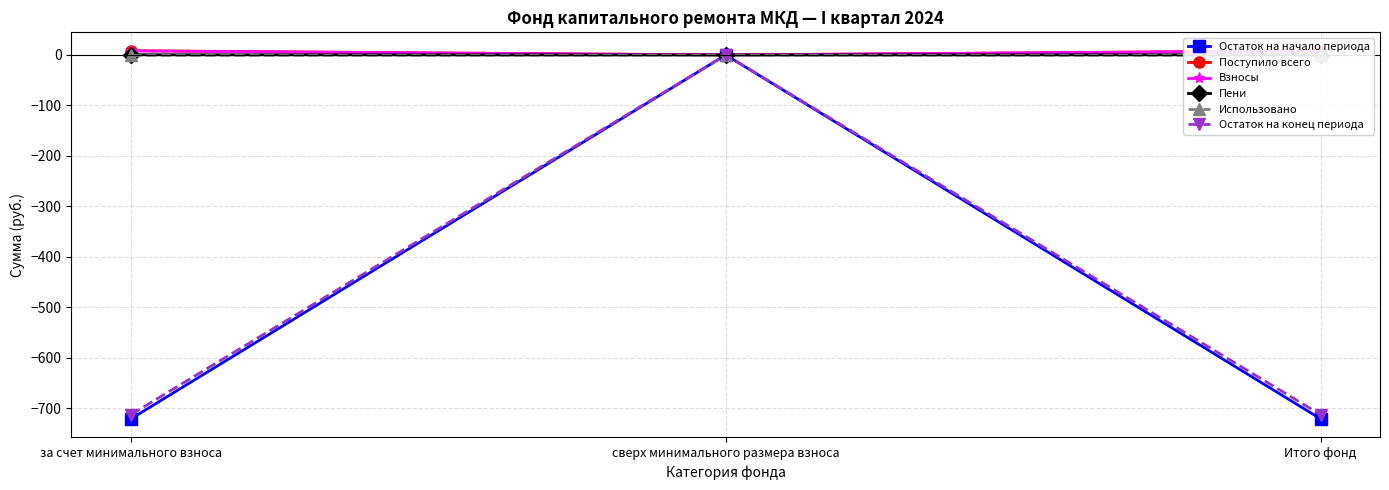

List the series in order of their peak value, highest first.

Поступило всего, Взносы, Пени, Остаток на начало периода, Использовано, Остаток на конец периода